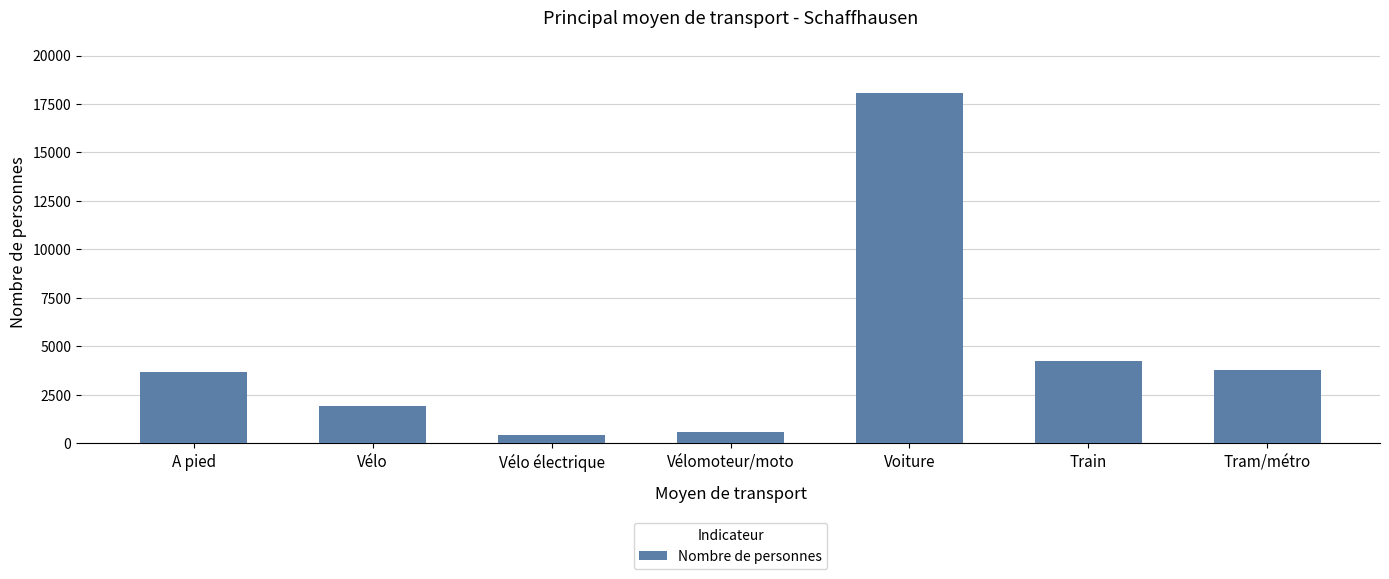

Which has a higher value, A pied or Vélo?

A pied